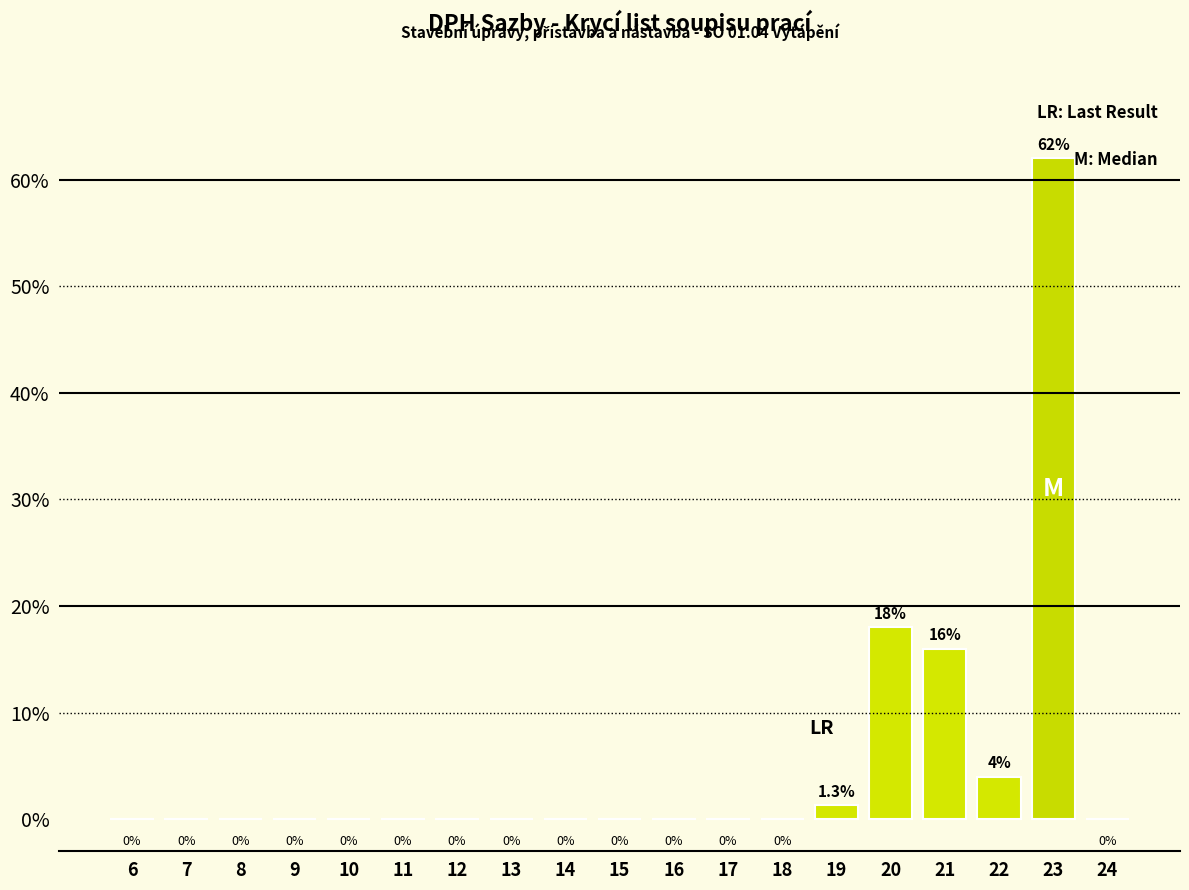

Are the bars horizontal?

No